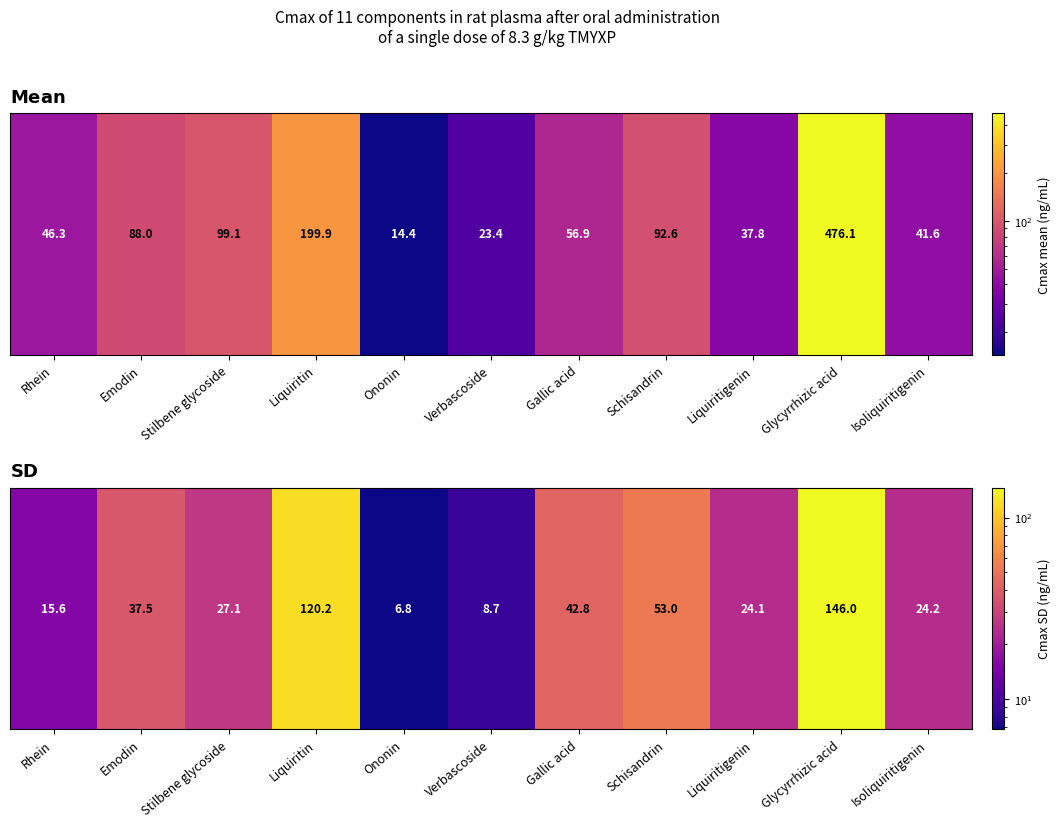

What is the maximum value shown in the chart?

146.0